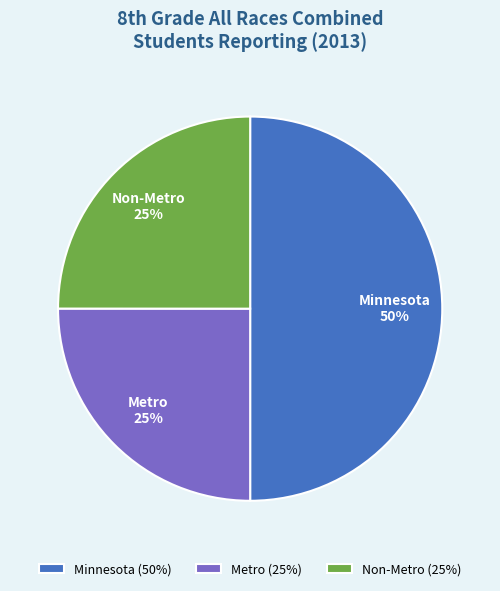

Approximately how many times larger is the value at Minnesota compared to Non-Metro?

2.0